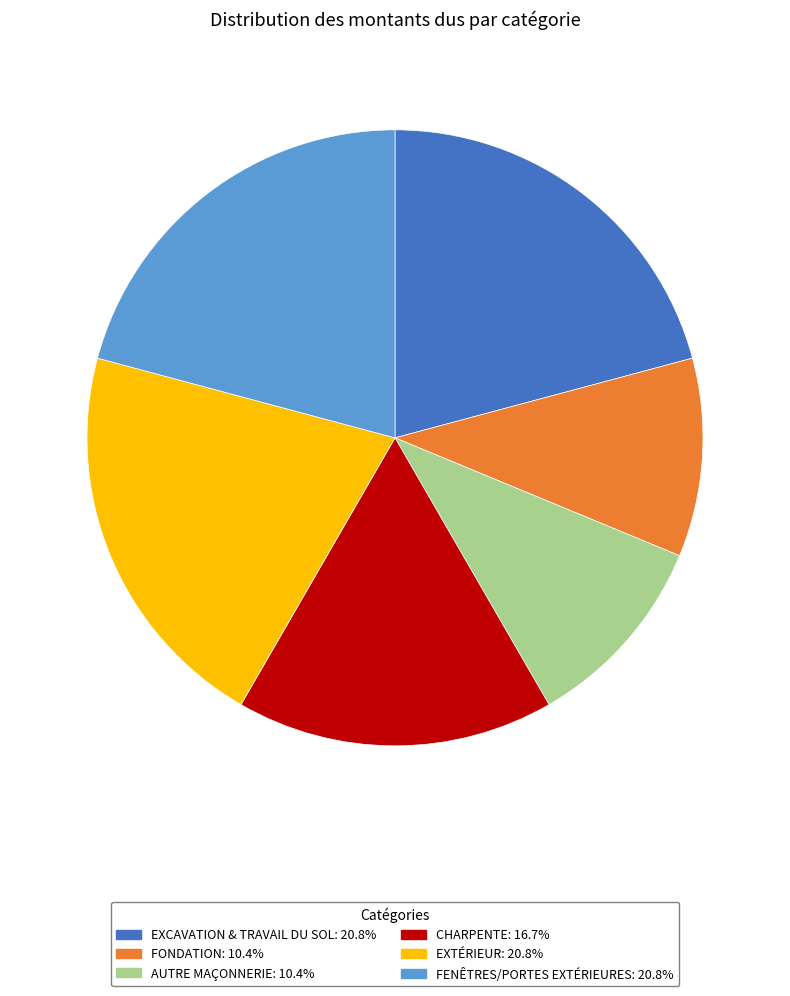

Approximately how many times larger is the value at EXCAVATION & TRAVAIL DU SOL compared to EXTÉRIEUR?

1.0